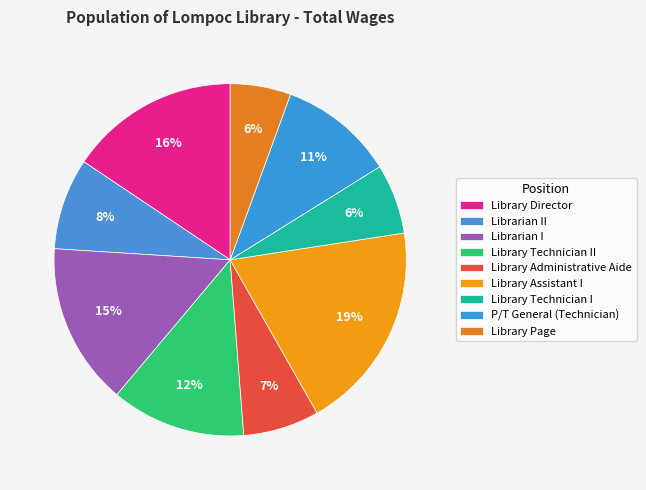

To the nearest percent, what percentage of the pie is Library Administrative Aide?

7%